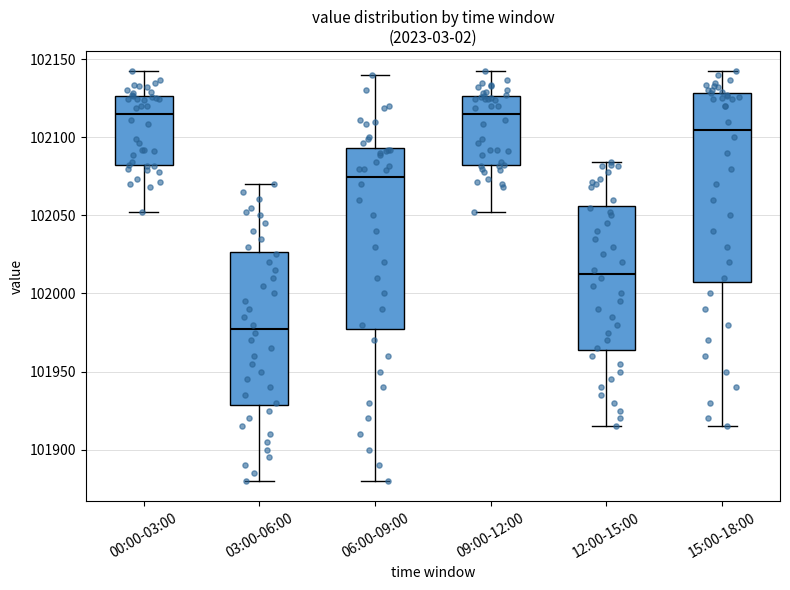

Comparing the boxes themselves (not the whiskers), which one is the tallest?

15:00-18:00